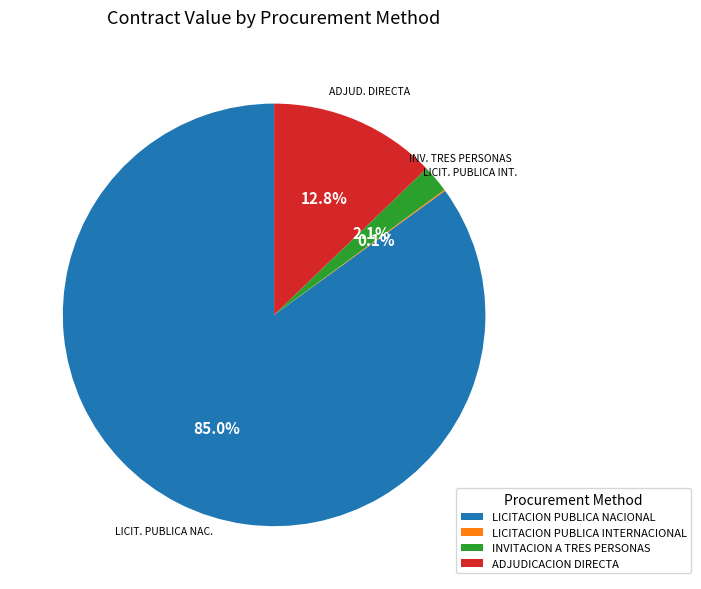

What percentage is the LICITACION PUBLICA NACIONAL slice, to the nearest percent?

85%